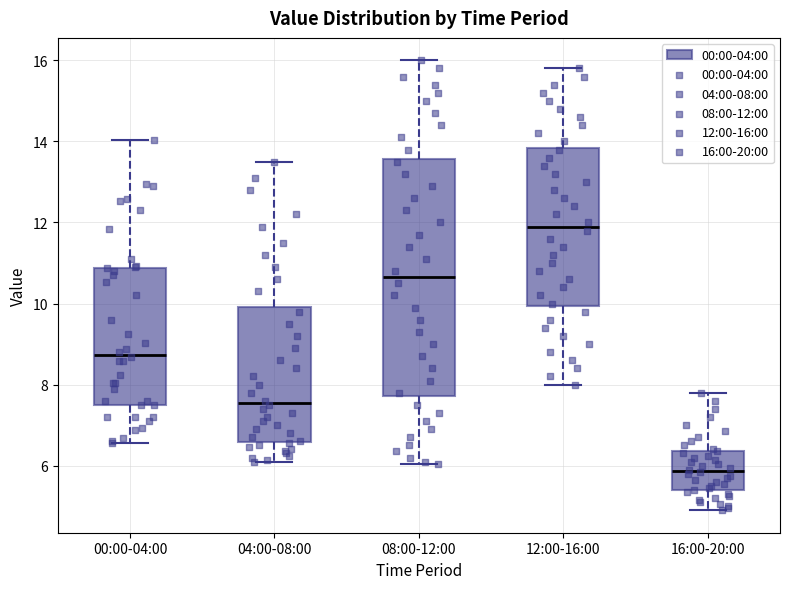

Comparing the boxes themselves (not the whiskers), which one is the tallest?

08:00-12:00